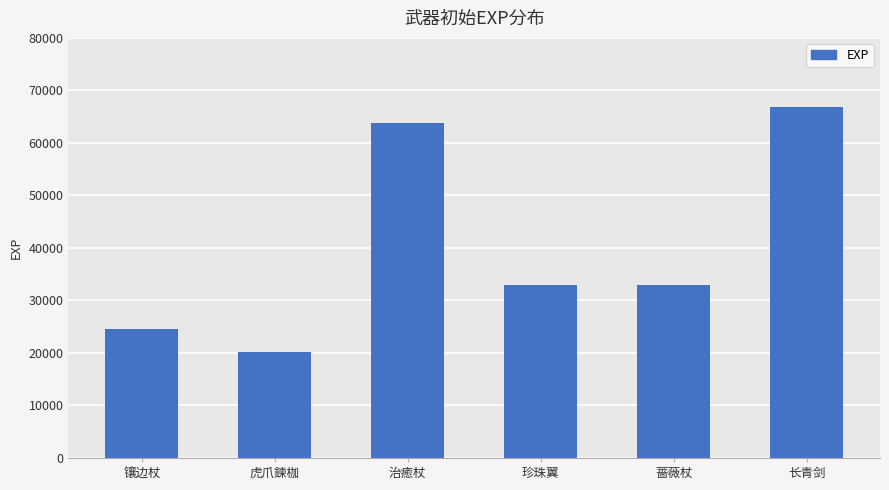

Which has a higher value, 治癒杖 or 虎爪鍊枷?

治癒杖